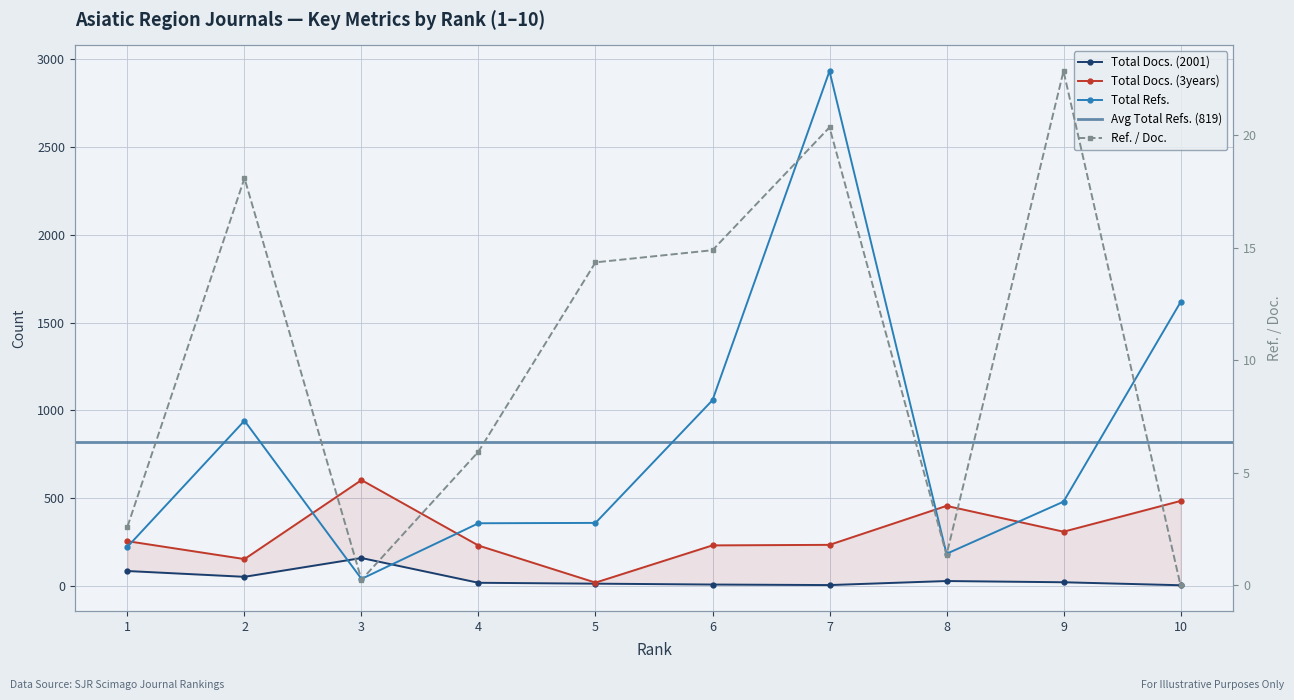

Reading left to right, list all the values displayed in this chart.

Total Docs. (2001): 85.0	52.0	159.0	18.0	13.0	8.0	5.0	28.0	21.0	4.0
Total Docs. (3years): 255.0	153.0	603.0	230.0	19.0	231.0	234.0	456.0	309.0	484.0
Total Refs.: 223.0	941.0	40.0	357.0	359.0	1058.0	2932.0	183.0	480.0	1616.0
Ref. / Doc.: 2.6	18.1	0.2	6.0	14.4	14.9	20.4	1.4	22.9	0.0